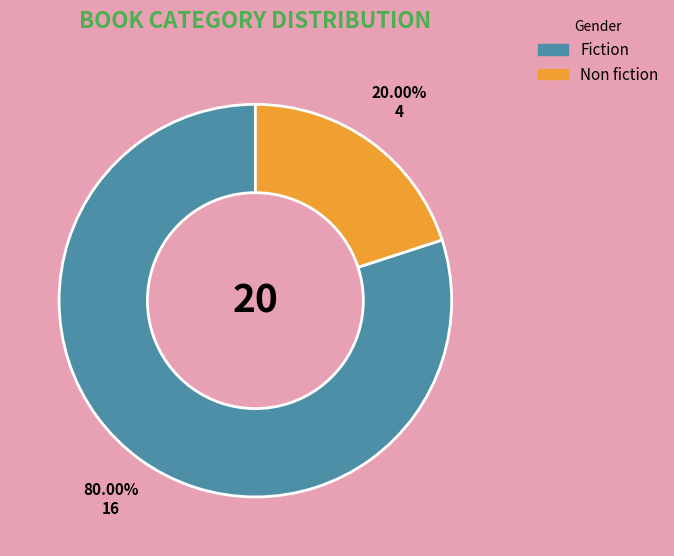

Between Non fiction and Fiction, which is larger?

Fiction